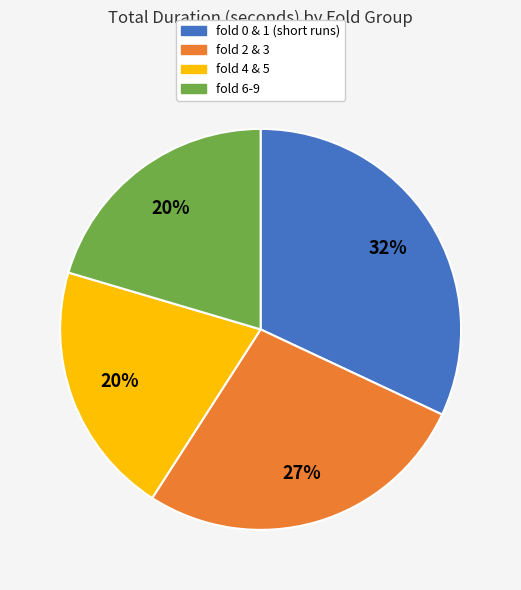

Does any single category account for the majority?

No